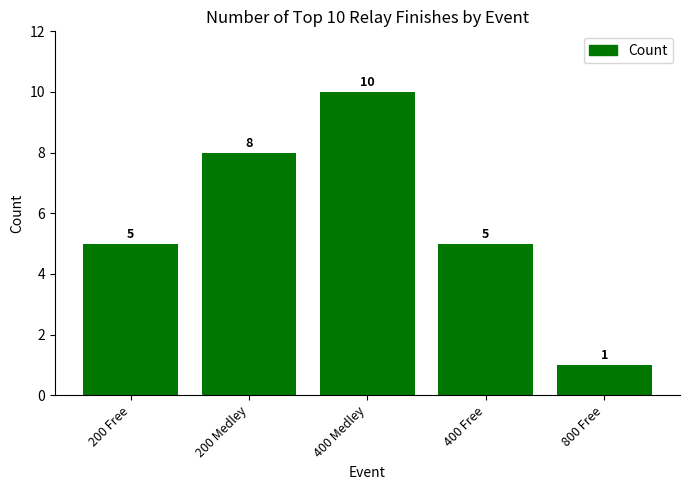

What is the ratio of the value at 200 Medley to the value at 400 Free?

1.6